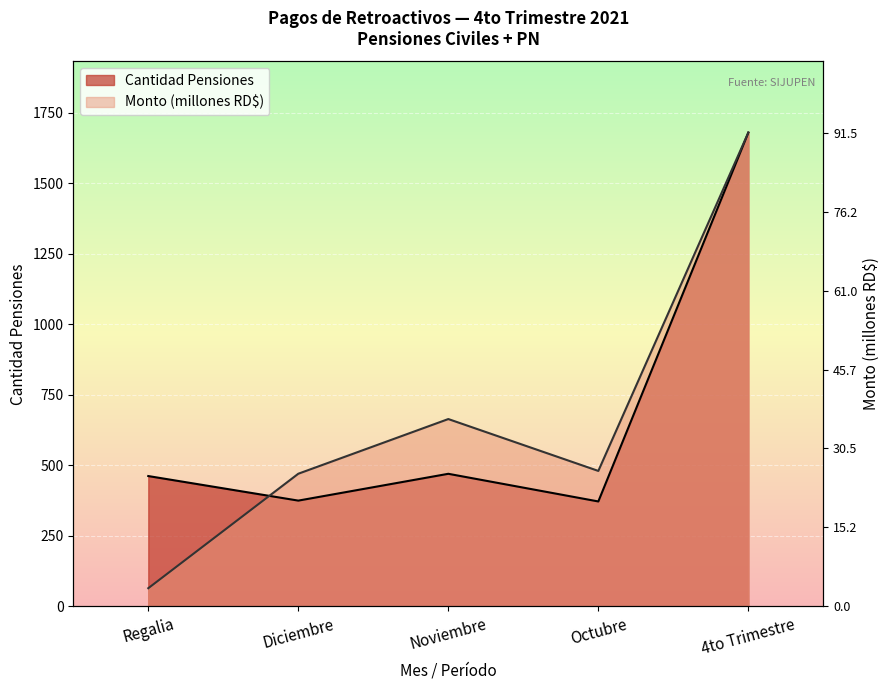

What is the sum of all Cantidad Pensiones values?

3358.0